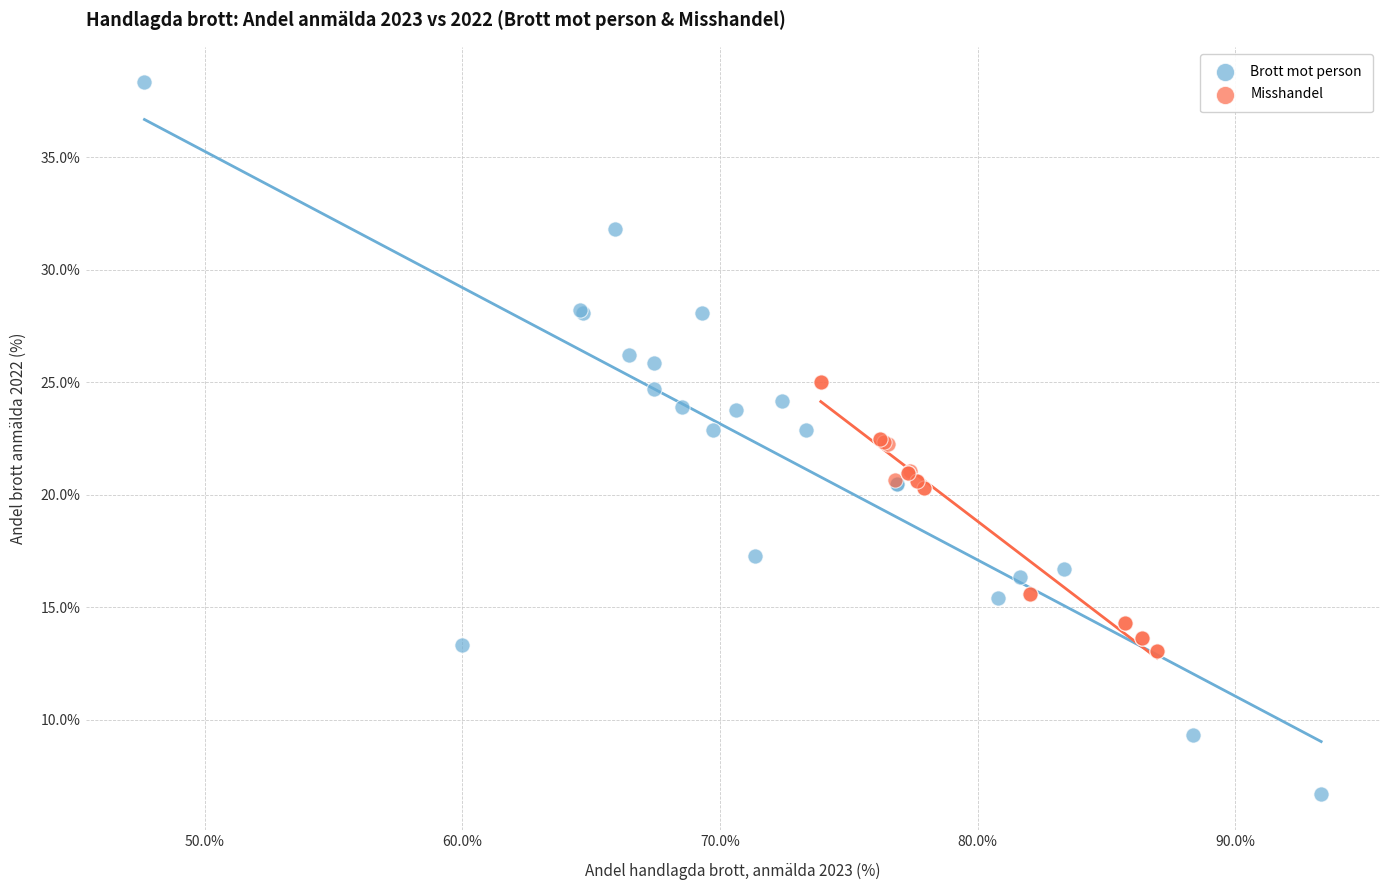

Which series contains the lowest Y value?

Brott mot person